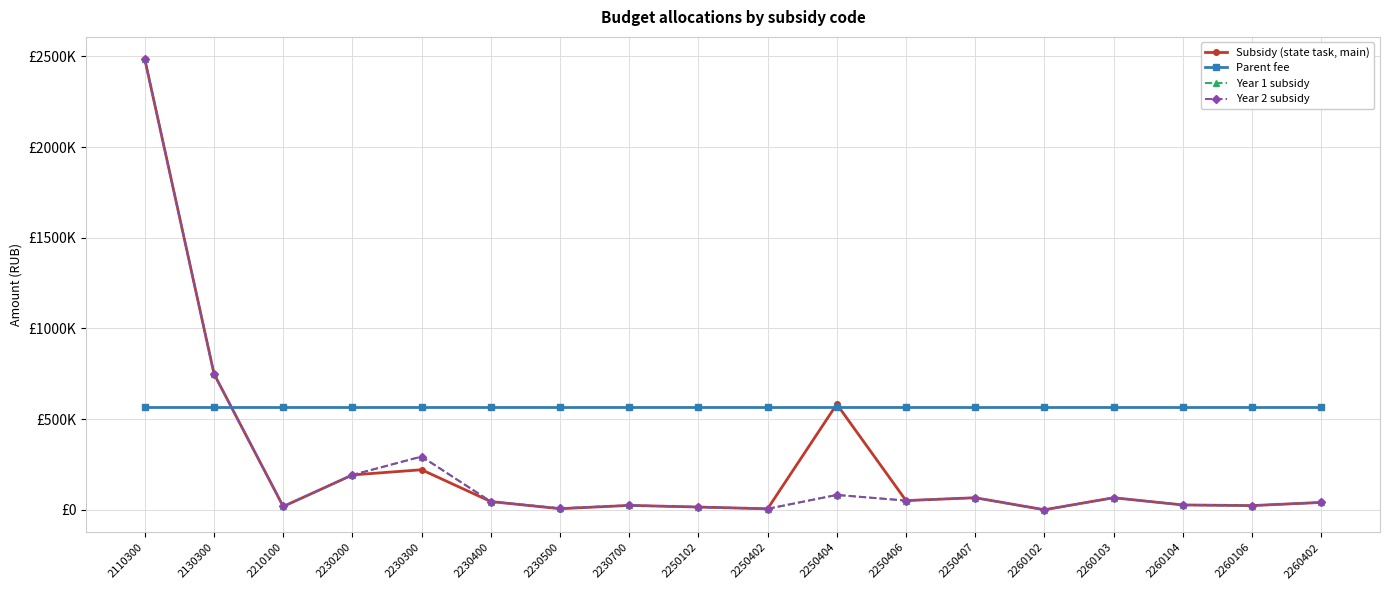

At 2110300, list the series in order from largest to smallest.

Subsidy (state task, main), Year 1 subsidy, Year 2 subsidy, Parent fee